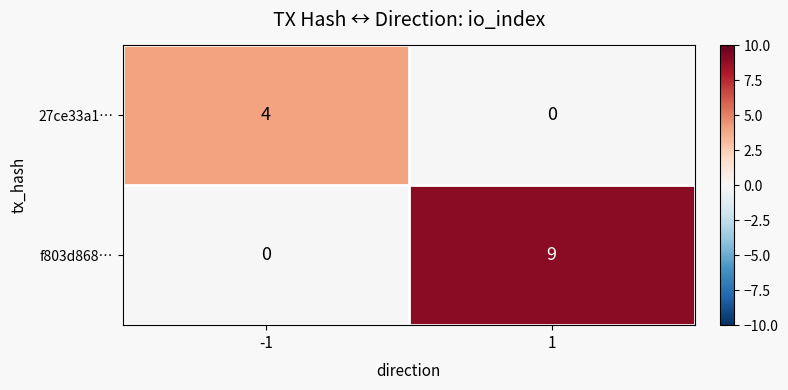

Reading right to left, list all the values displayed in this chart.

27ce33a1…: 0	4
f803d868…: 9	0